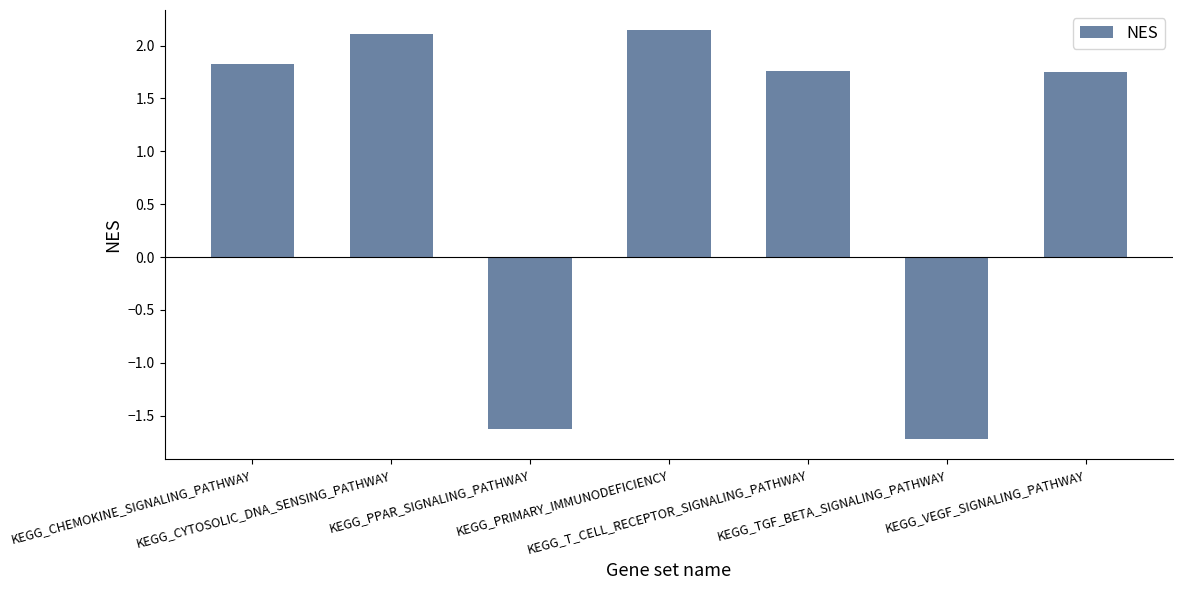

Are the bars grouped side by side (vs. stacked)?

No